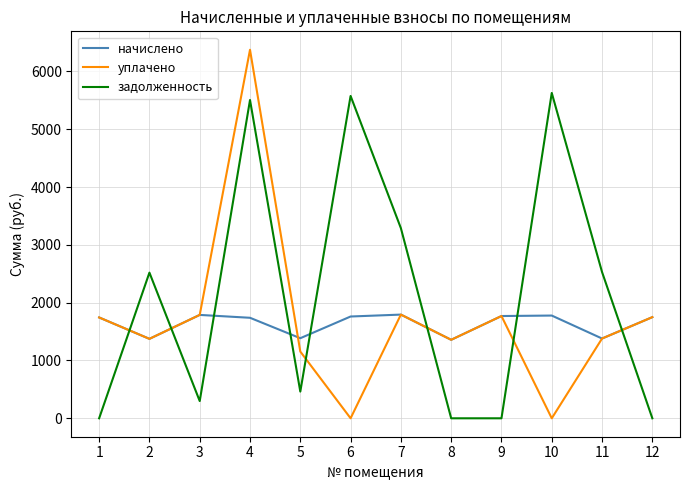

What is the highest value of the начислено series?

1794.0